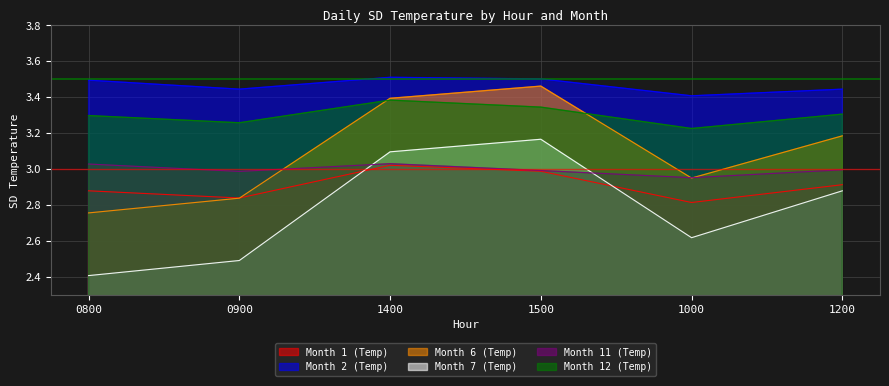

What are all the series names shown in the legend?

Month 1 (Temp), Month 2 (Temp), Month 6 (Temp), Month 7 (Temp), Month 11 (Temp), Month 12 (Temp)